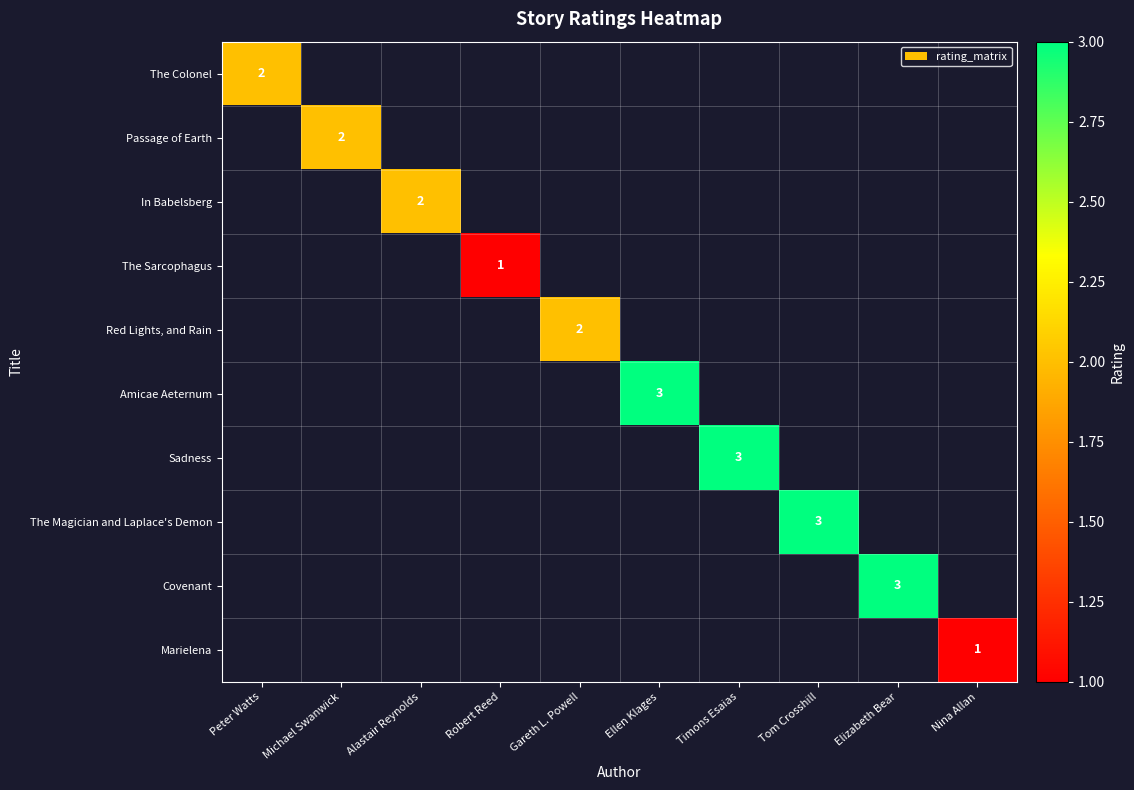

The Red Lights, and Rain series shows 2 at Gareth L. Powell. True or false?

True